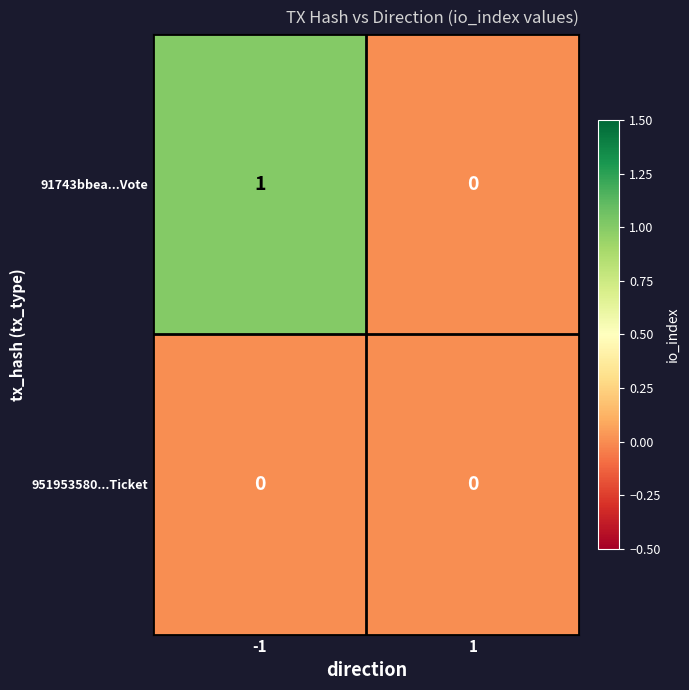

Which series has the largest total across all categories?

91743bbea...Vote